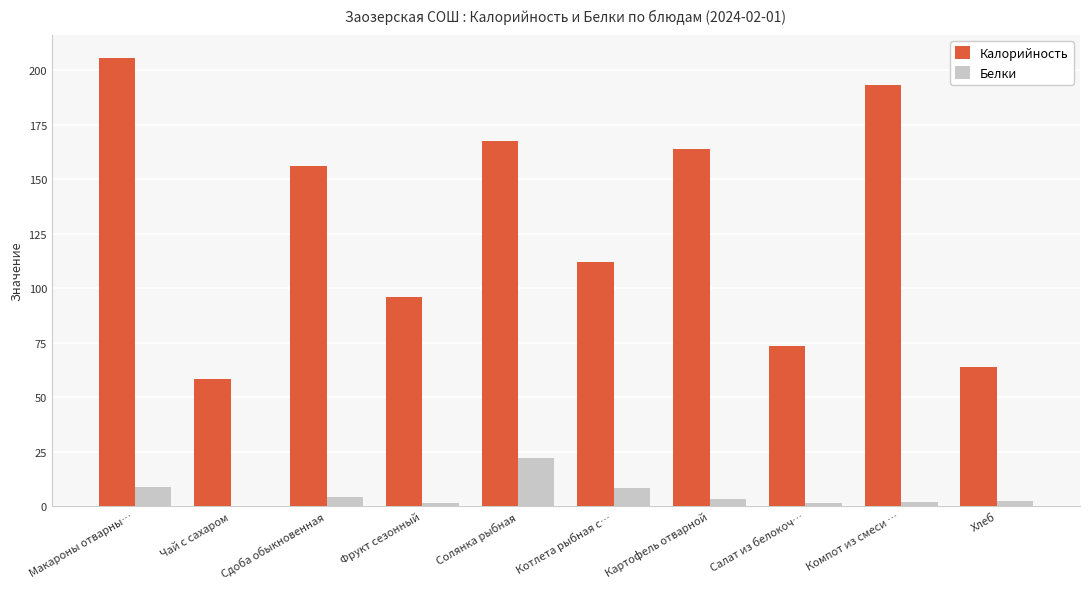

At which label does Калорийность first exceed 155?

Макароны отварны…